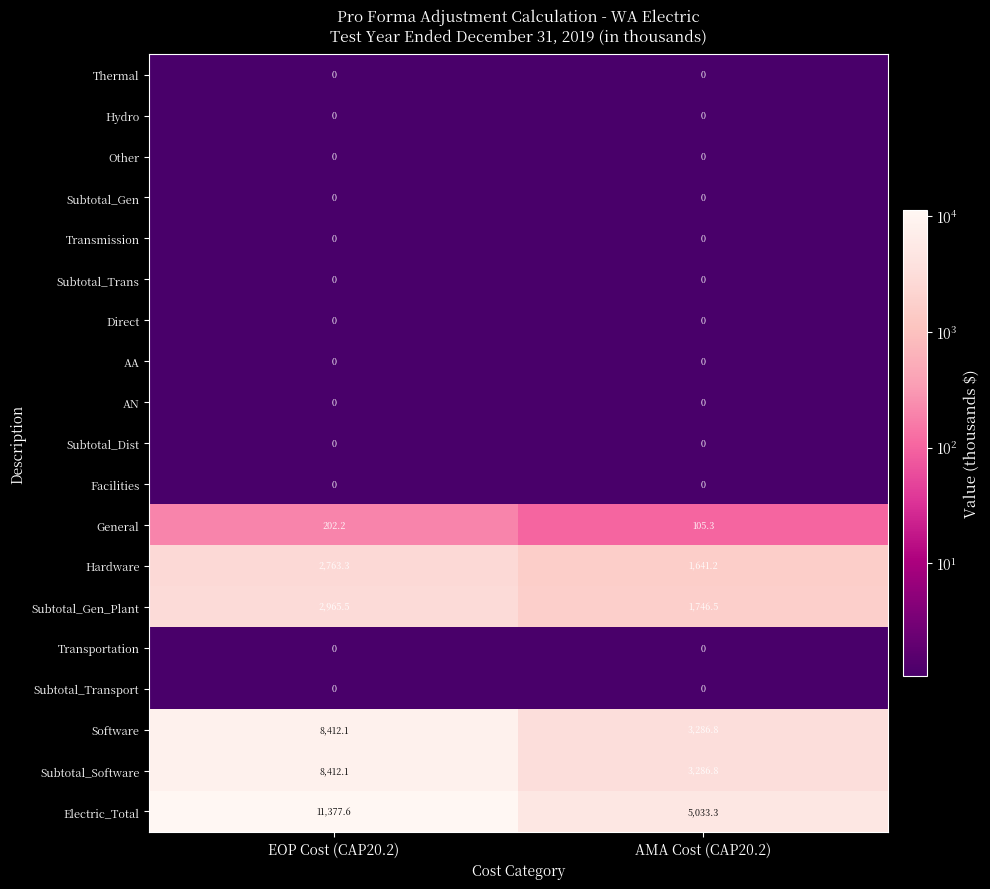

The Subtotal_Dist series shows 0.0 at EOP Cost (CAP20.2). True or false?

True